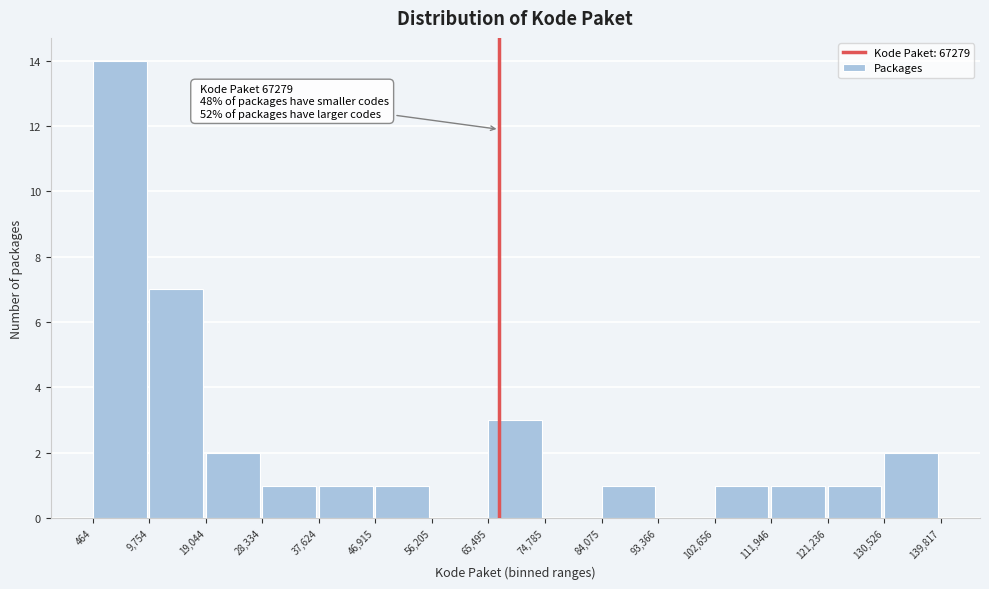

Which range on the x-axis has the tallest bar?

464 to 9,754